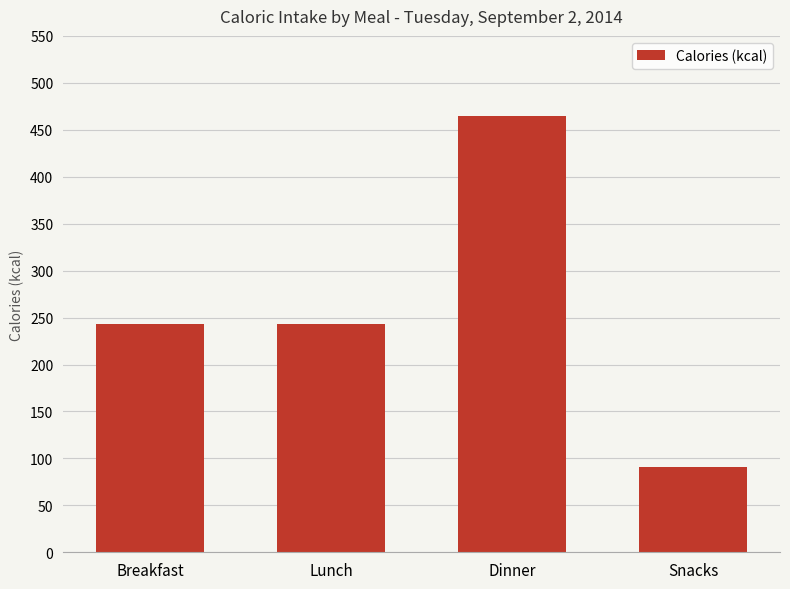

What is the difference between the maximum and minimum values?

374